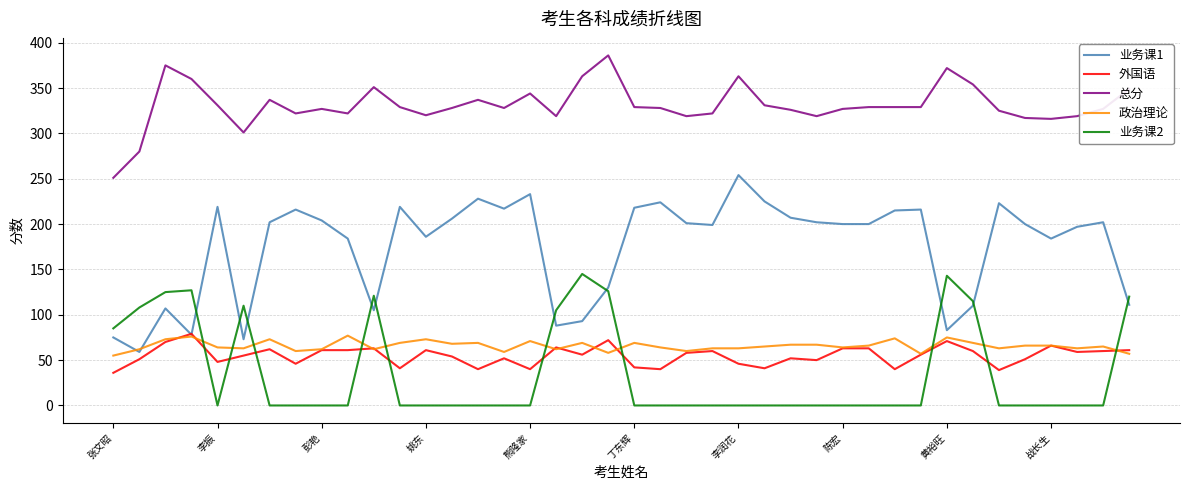

True or false: 业务课1 and 总分 cross at least once.

False